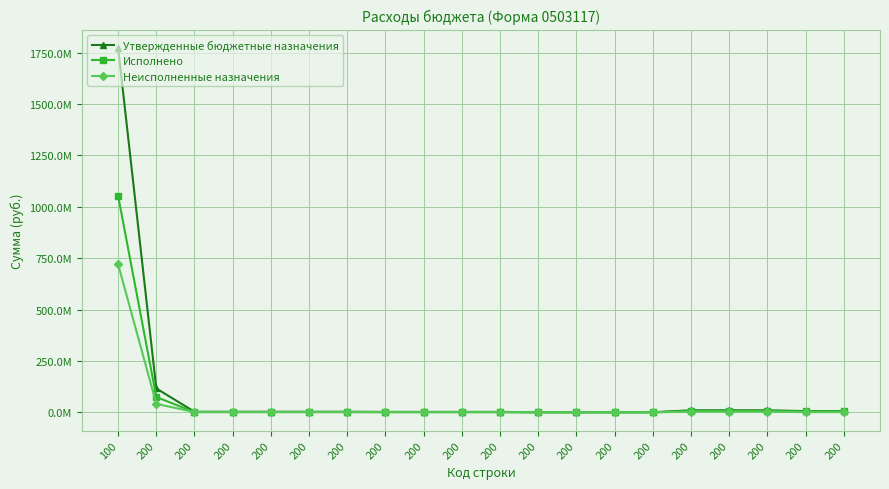

True or false: Утвержденные бюджетные назначения and Исполнено intersect in this chart.

False